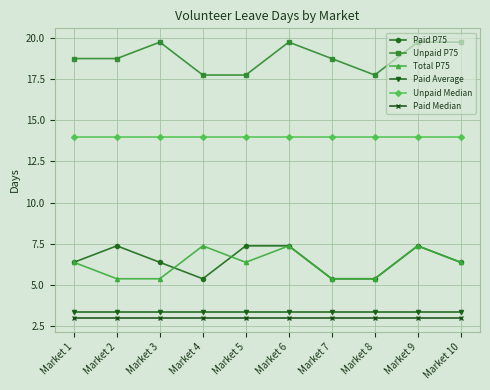

Reading right to left, what are all the values shown in this chart?

Paid P75: Market 10=6.4	Market 9=7.4	Market 8=5.4	Market 7=5.4	Market 6=7.4	Market 5=7.4	Market 4=5.4	Market 3=6.4	Market 2=7.4	Market 1=6.4
Unpaid P75: Market 10=19.8	Market 9=19.8	Market 8=17.8	Market 7=18.8	Market 6=19.8	Market 5=17.8	Market 4=17.8	Market 3=19.8	Market 2=18.8	Market 1=18.8
Total P75: Market 10=6.4	Market 9=7.4	Market 8=5.4	Market 7=5.4	Market 6=7.4	Market 5=6.4	Market 4=7.4	Market 3=5.4	Market 2=5.4	Market 1=6.4
Paid Average: Market 10=3.4	Market 9=3.4	Market 8=3.4	Market 7=3.4	Market 6=3.4	Market 5=3.4	Market 4=3.4	Market 3=3.4	Market 2=3.4	Market 1=3.4
Unpaid Median: Market 10=14.0	Market 9=14.0	Market 8=14.0	Market 7=14.0	Market 6=14.0	Market 5=14.0	Market 4=14.0	Market 3=14.0	Market 2=14.0	Market 1=14.0
Paid Median: Market 10=3.0	Market 9=3.0	Market 8=3.0	Market 7=3.0	Market 6=3.0	Market 5=3.0	Market 4=3.0	Market 3=3.0	Market 2=3.0	Market 1=3.0